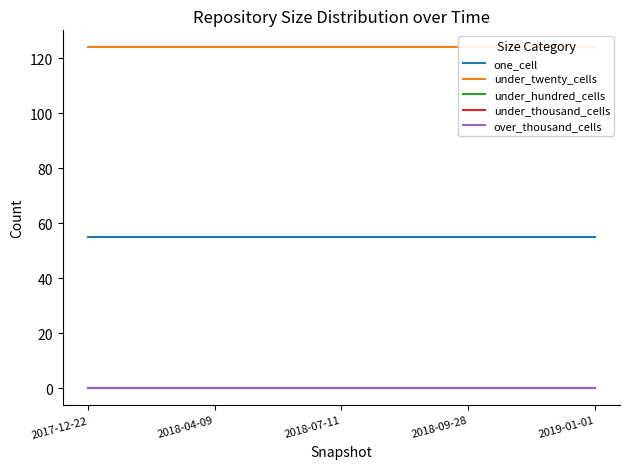

What are all the series names shown in the legend?

one_cell, under_twenty_cells, under_hundred_cells, under_thousand_cells, over_thousand_cells